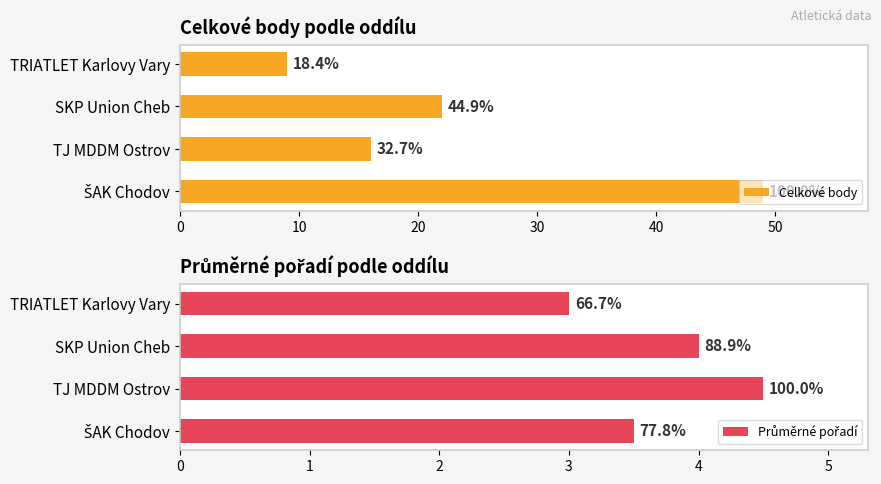

Which series has the largest range (max minus min)?

Celkové body